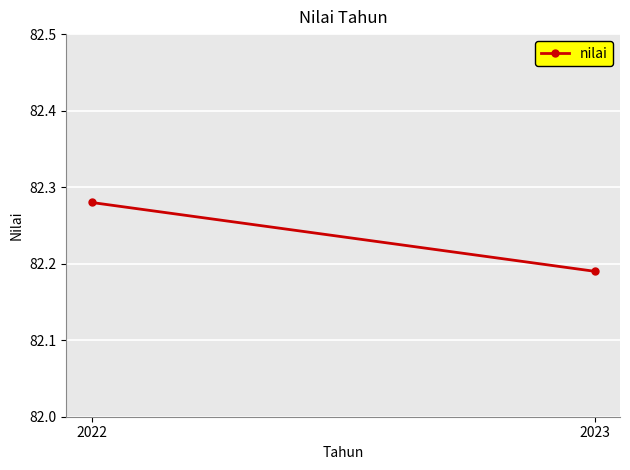

Which label corresponds to the largest value in the chart?

2022